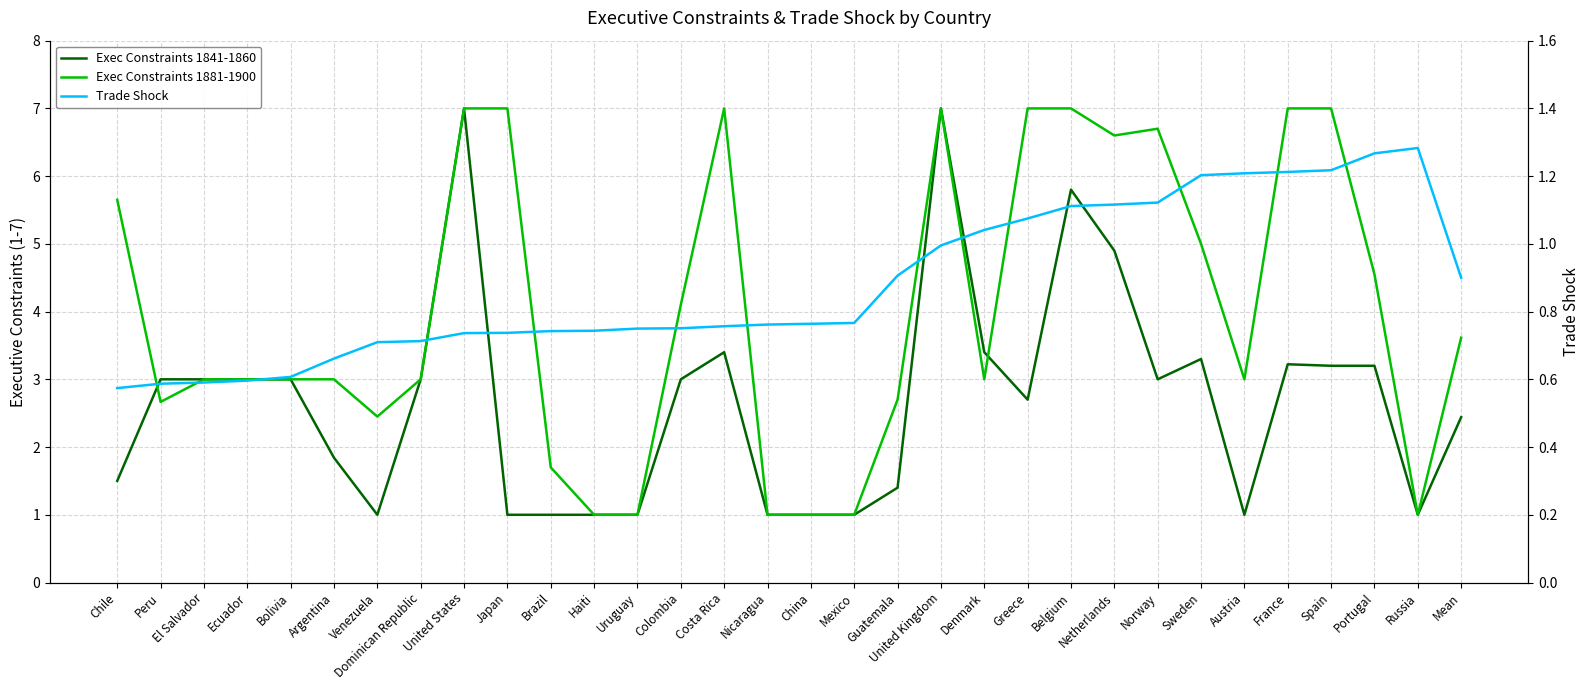

How many lines are shown in the chart?

3